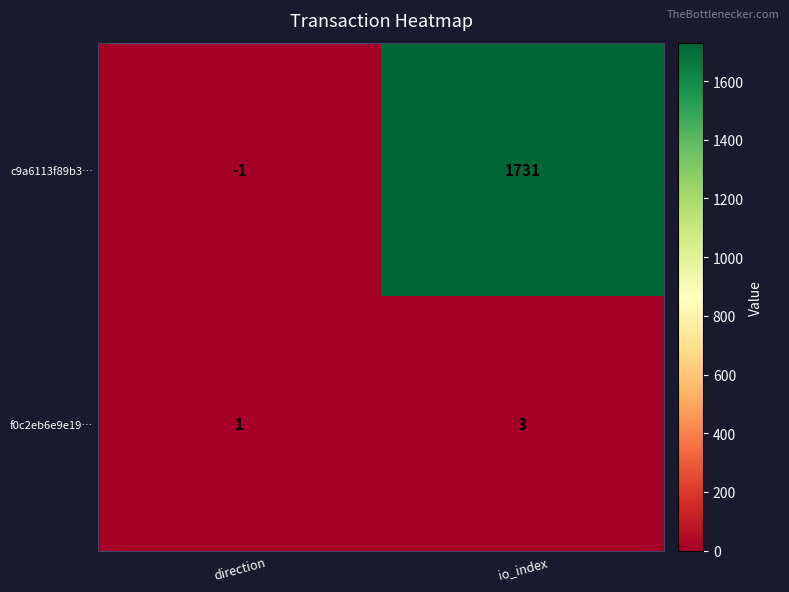

At how many categories does at least one series exceed 309?

1